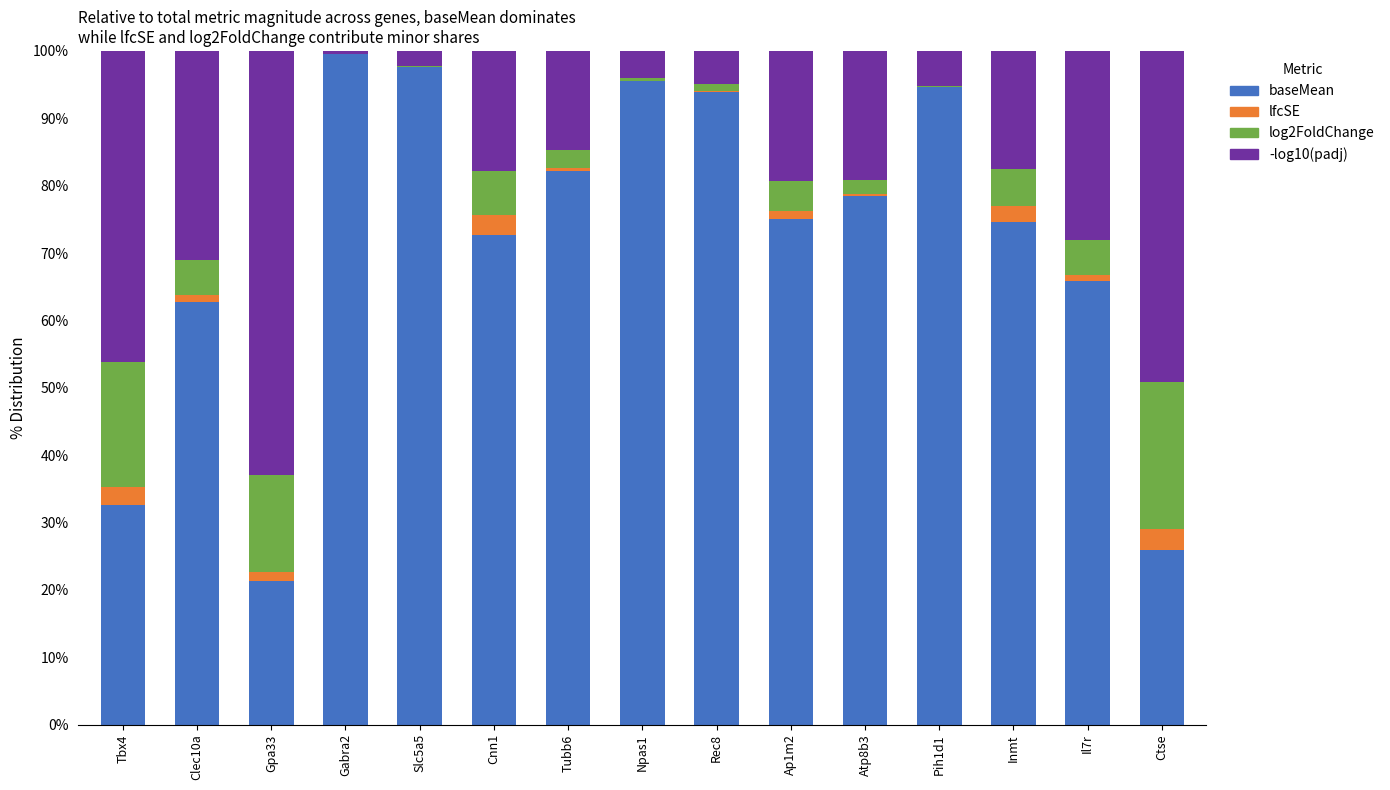

Does the chart contain stacked bars?

Yes